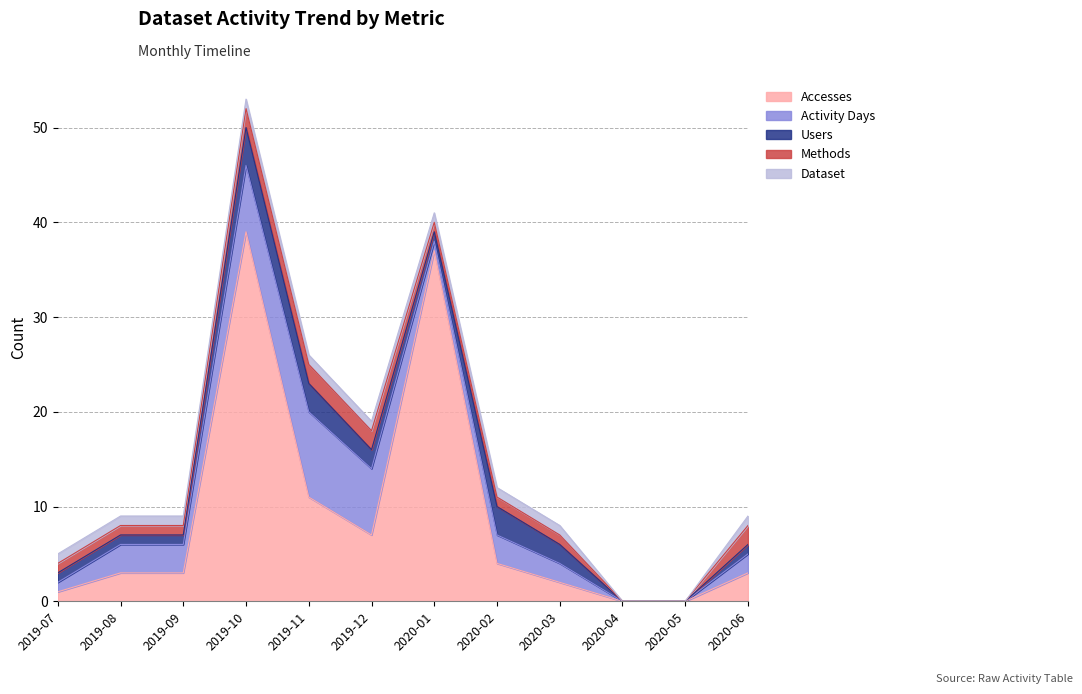

Is the value of Accesses at 2019-07 greater than the value of Methods at 2020-06?

No